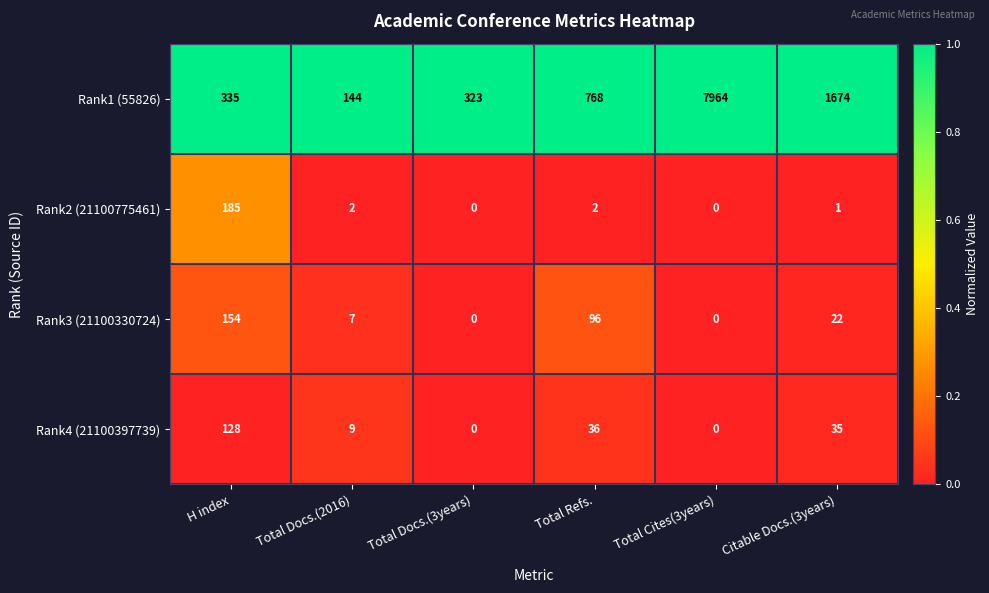

Read the Rank1 (55826) value at Total Refs., to the nearest 100.

800